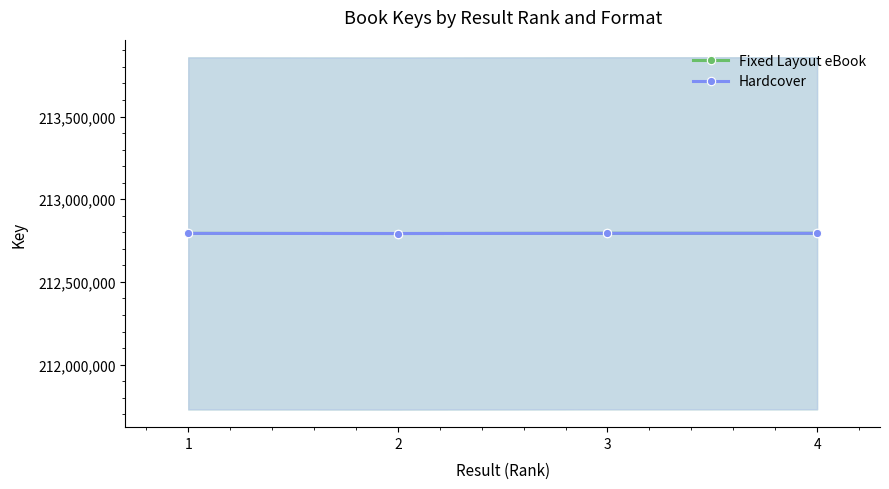

Where does the Hardcover series first go above 212793931?

4